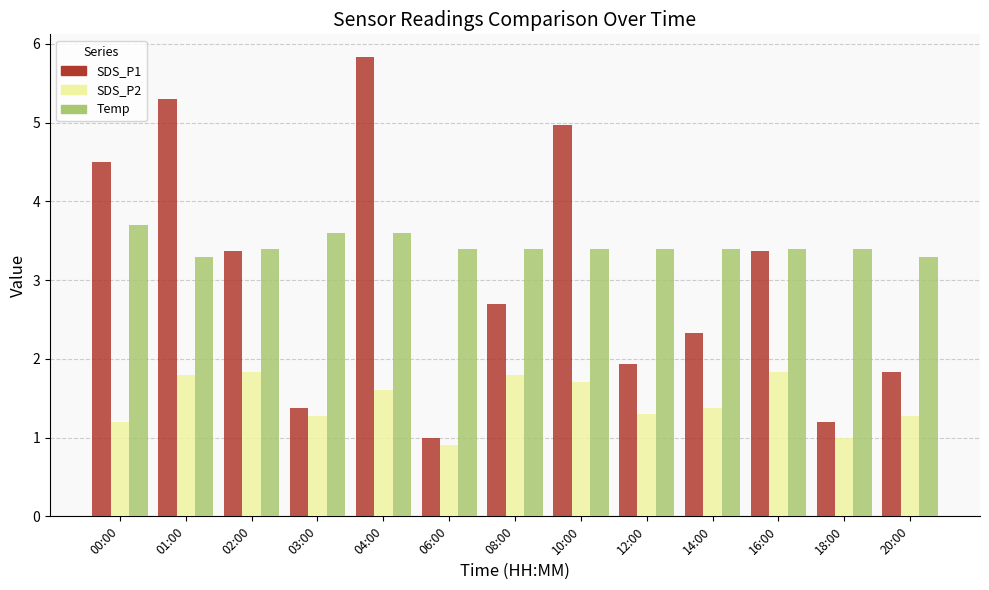

How many bars are there in each group?

3